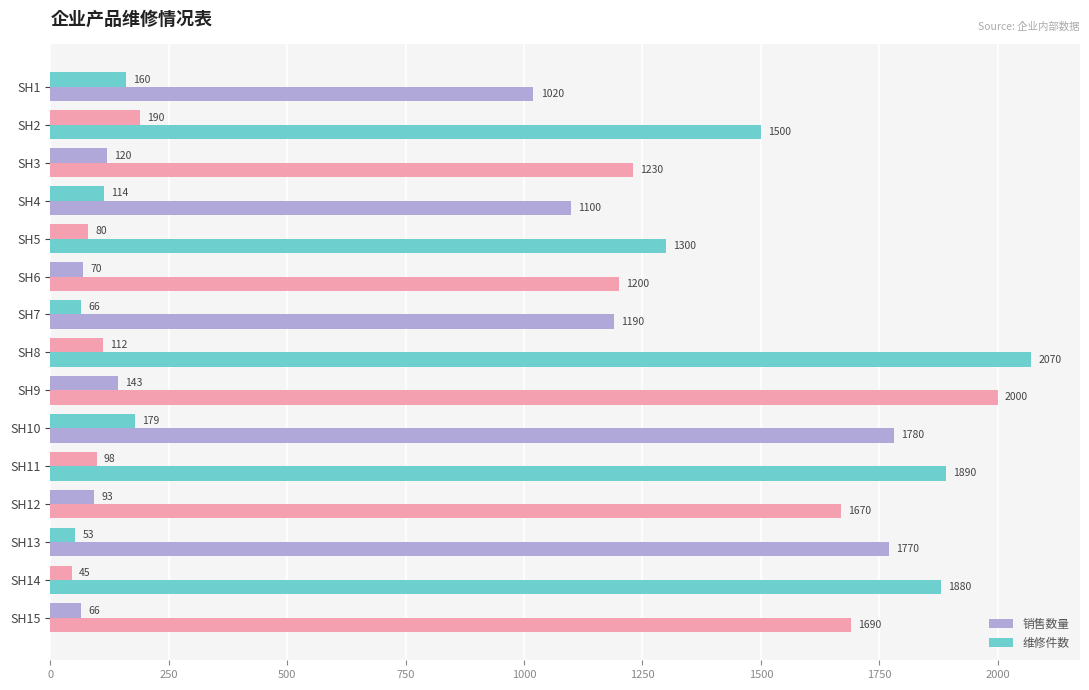

Count the number of categories in the chart.

15